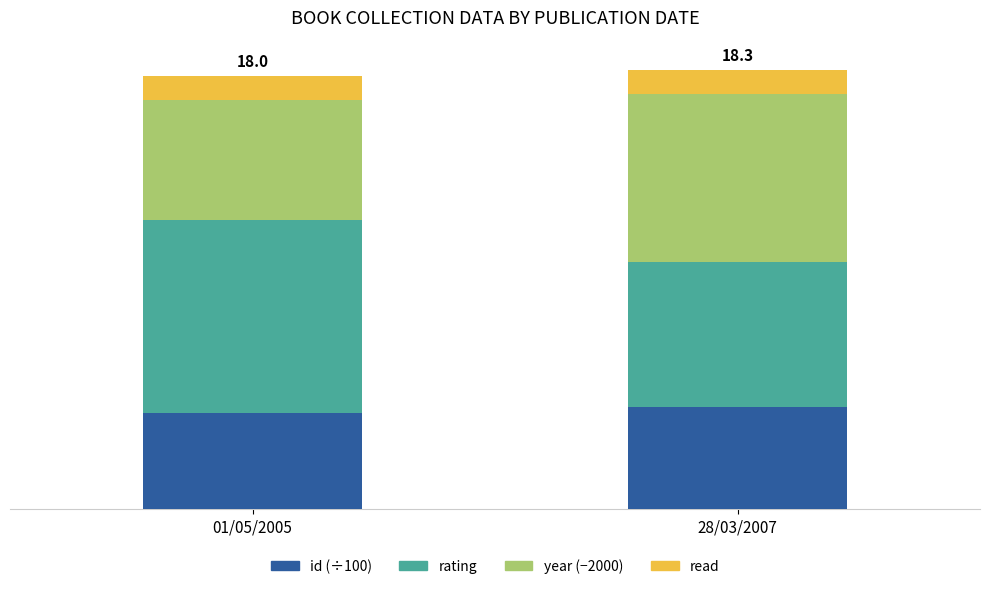

Are the bars grouped side by side (vs. stacked)?

No